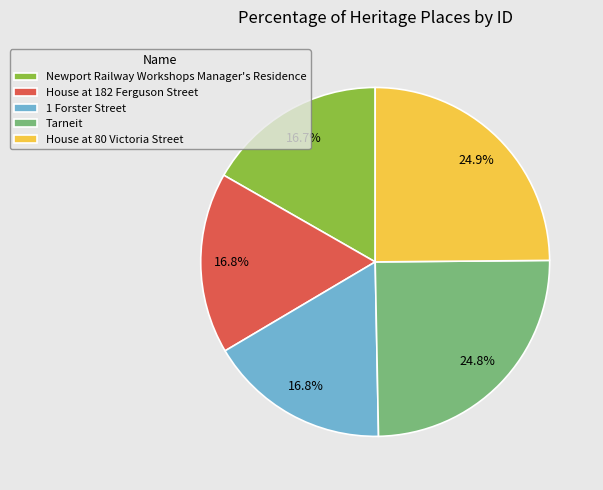

To the nearest percent, what is the difference between the largest and smallest slice percentages?

8%